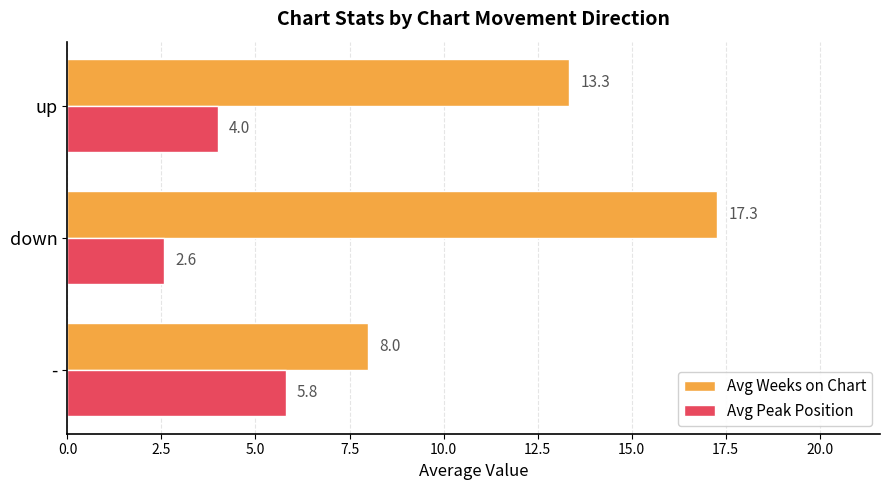

Which series has the largest range (max minus min)?

Avg Weeks on Chart